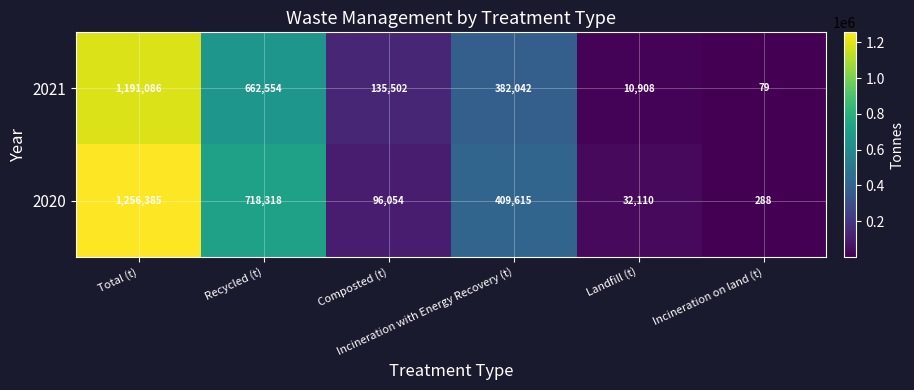

What is the spread (max minus min) of values at Incineration on land (t)?

209